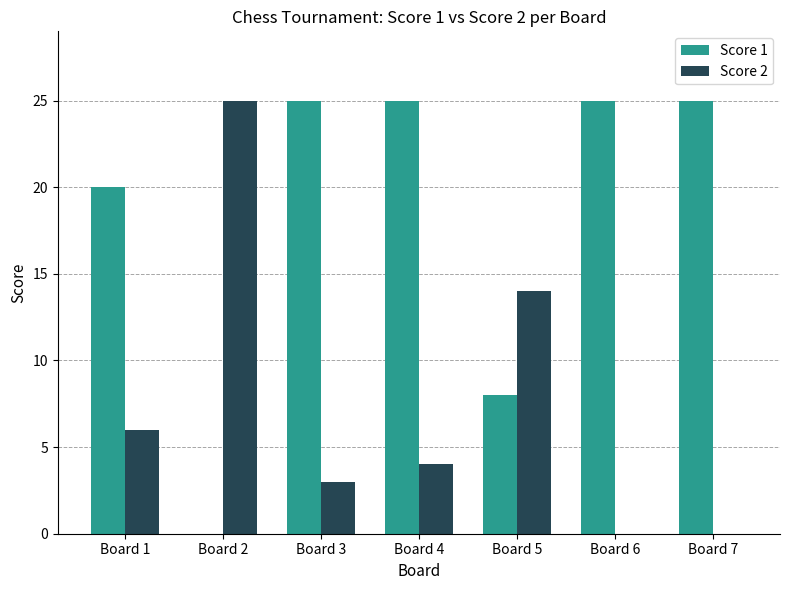

What is the total value across all series at Board 1?

26